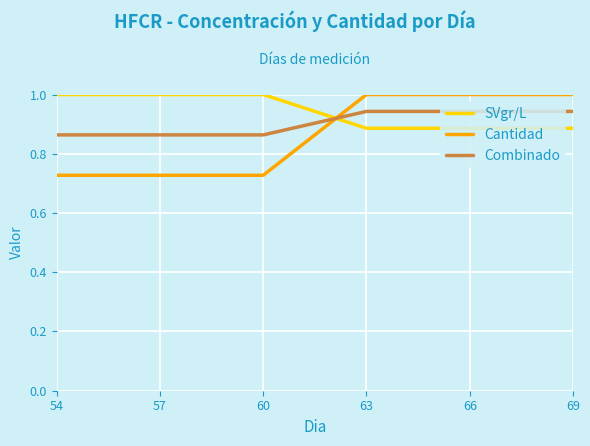

Rank the series by their average value, from highest to lowest.

SVgr/L, Combinado, Cantidad